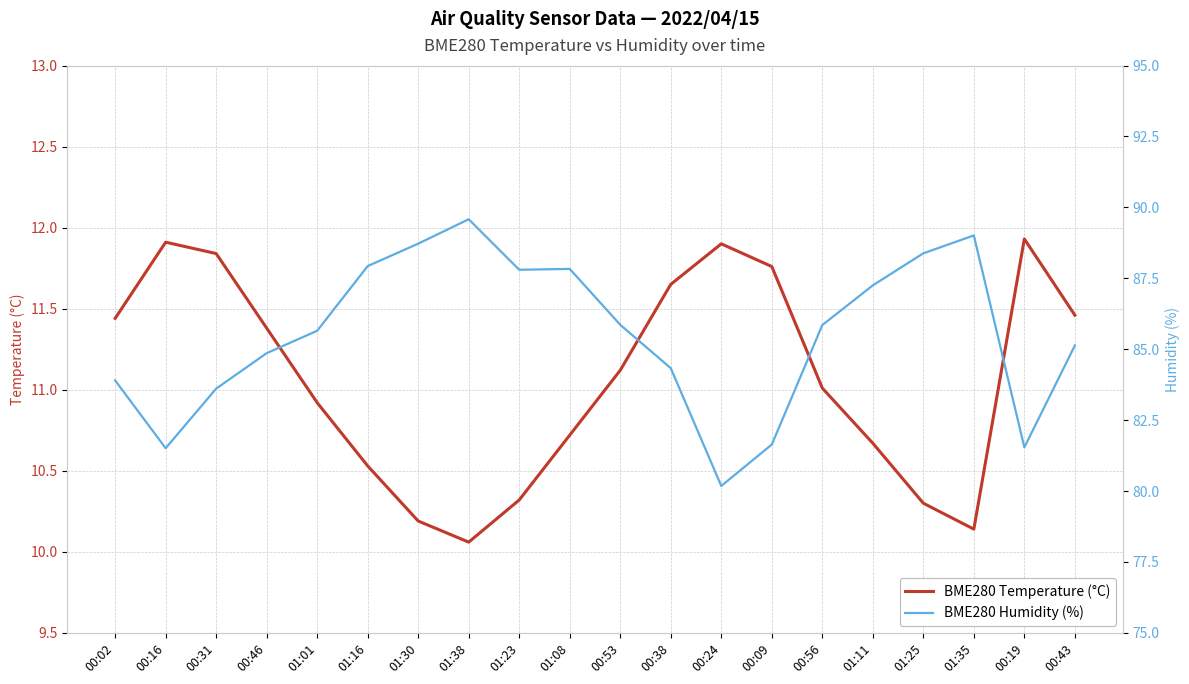

At how many categories does at least one series exceed 37?

20